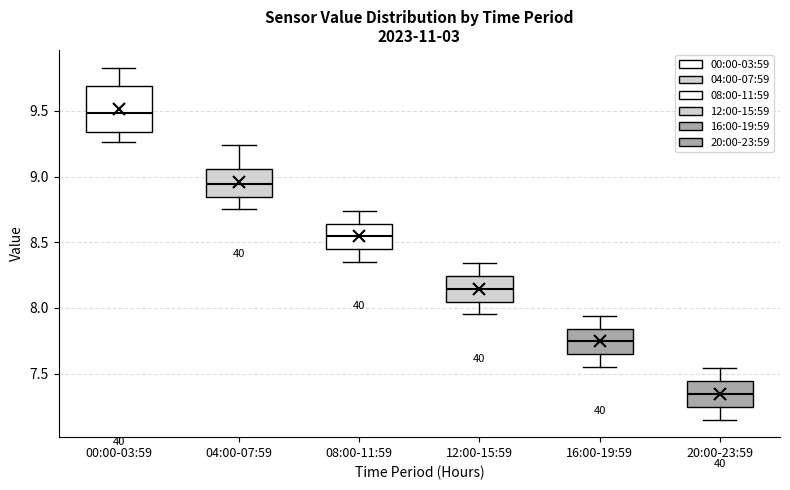

Where is the upper edge of the box for 20:00-23:59 on the y-axis? The values are not printed on the chart, so give them approximately, as read against the axis.

7.45